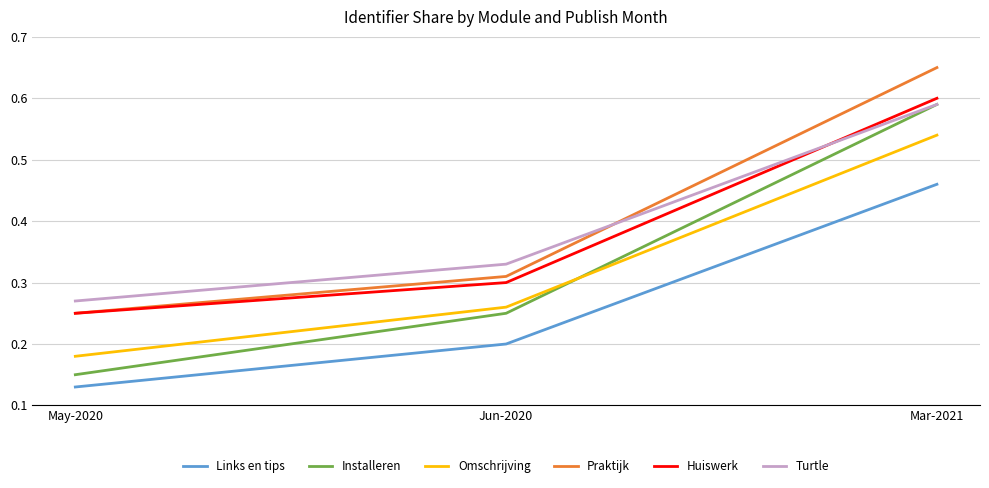

At how many categories does at least one series exceed 0?

3